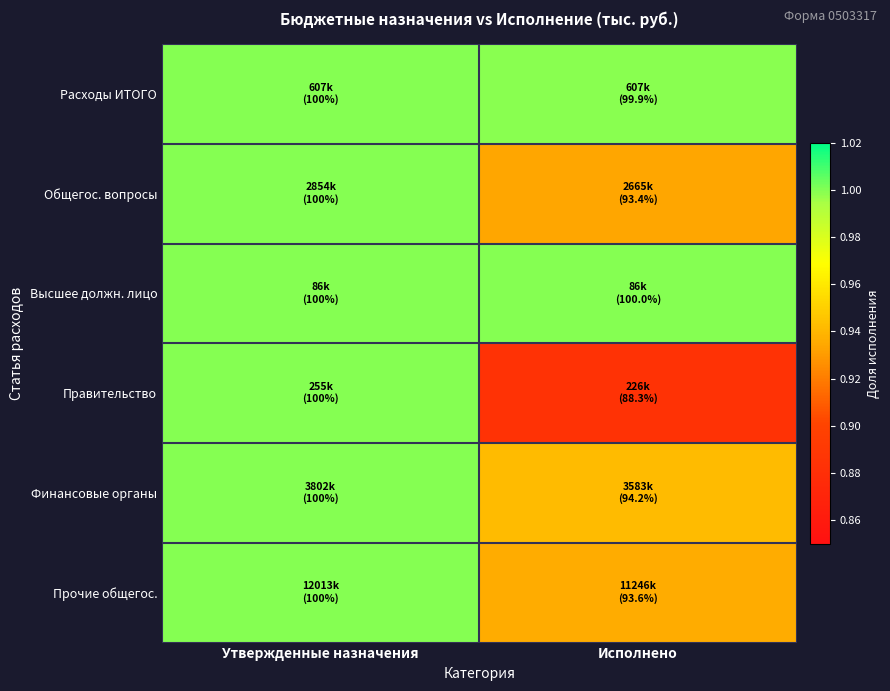

Reading left to right, what are all the values shown in this chart?

Расходы ИТОГО: Утвержденные назначения=1.0	Исполнено=1.0
Общегос. вопросы: Утвержденные назначения=1.0	Исполнено=0.9
Высшее должн. лицо: Утвержденные назначения=1.0	Исполнено=1.0
Правительство: Утвержденные назначения=1.0	Исполнено=0.9
Финансовые органы: Утвержденные назначения=1.0	Исполнено=0.9
Прочие общегос.: Утвержденные назначения=1.0	Исполнено=0.9